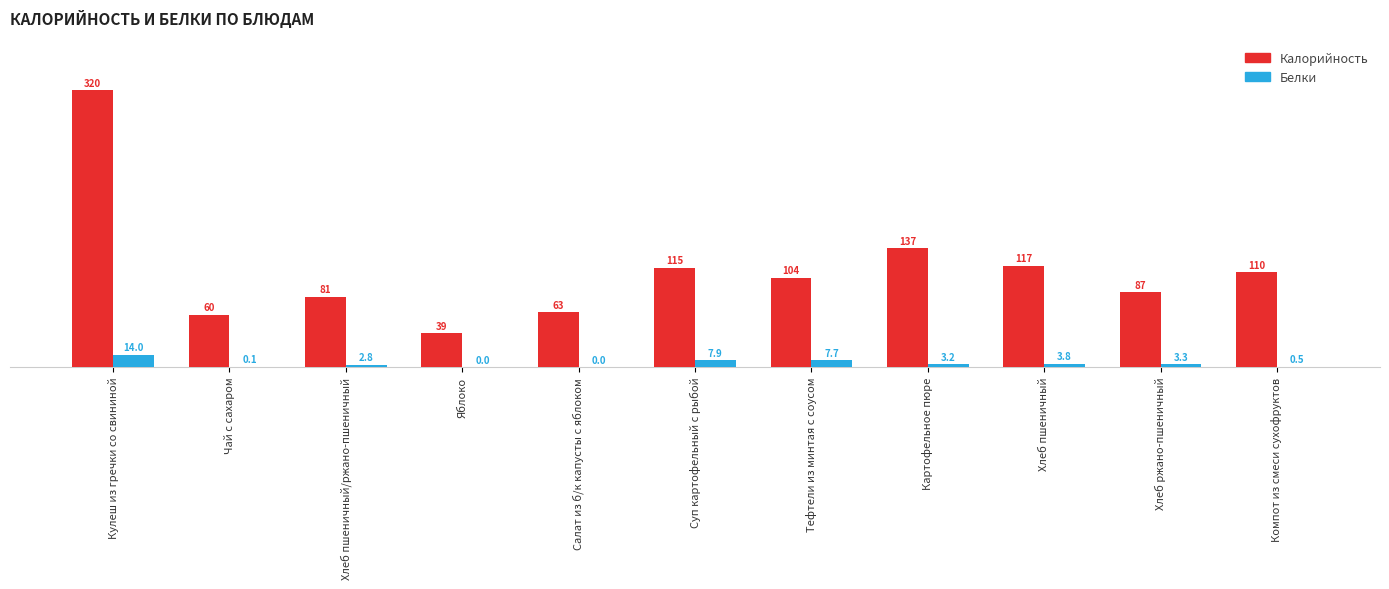

Reading right to left, what are all the values shown in this chart?

Калорийность: Компот из смеси сухофруктов=110.0	Хлеб ржано-пшеничный=86.6	Хлеб пшеничный=117.2	Картофельное пюре=137.4	Тефтели из минтая с соусом=103.5	Суп картофельный с рыбой=115.1	Салат из б/к капусты с яблоком=63.3	Яблоко=39.2	Хлеб пшеничный/ржано-пшеничный=81.2	Чай с сахаром=60.4	Кулеш из гречки со свининой=320.2
Белки: Компот из смеси сухофруктов=0.5	Хлеб ржано-пшеничный=3.3	Хлеб пшеничный=3.8	Картофельное пюре=3.2	Тефтели из минтая с соусом=7.7	Суп картофельный с рыбой=7.9	Салат из б/к капусты с яблоком=0.0	Яблоко=0.0	Хлеб пшеничный/ржано-пшеничный=2.8	Чай с сахаром=0.1	Кулеш из гречки со свининой=14.0